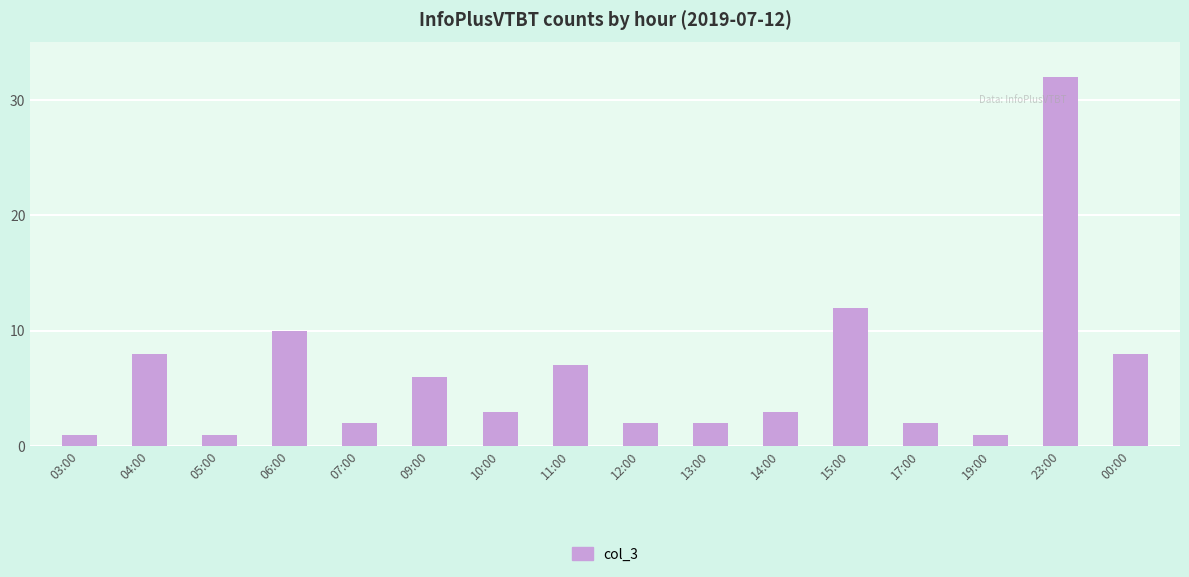

At which label does the data first exceed 3?

04:00